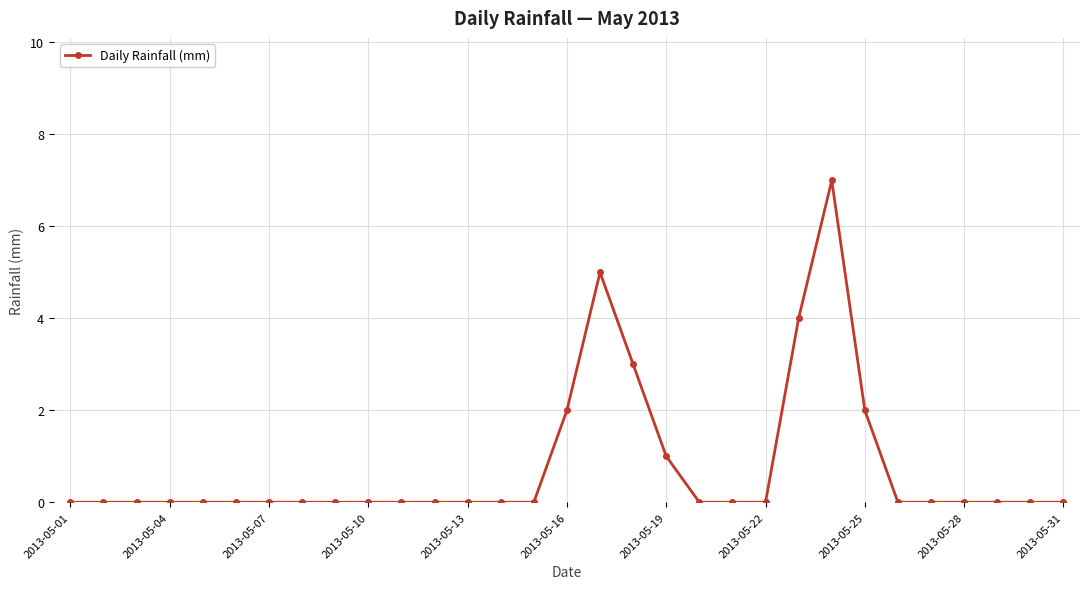

What is the difference between the maximum and second lowest values?

7